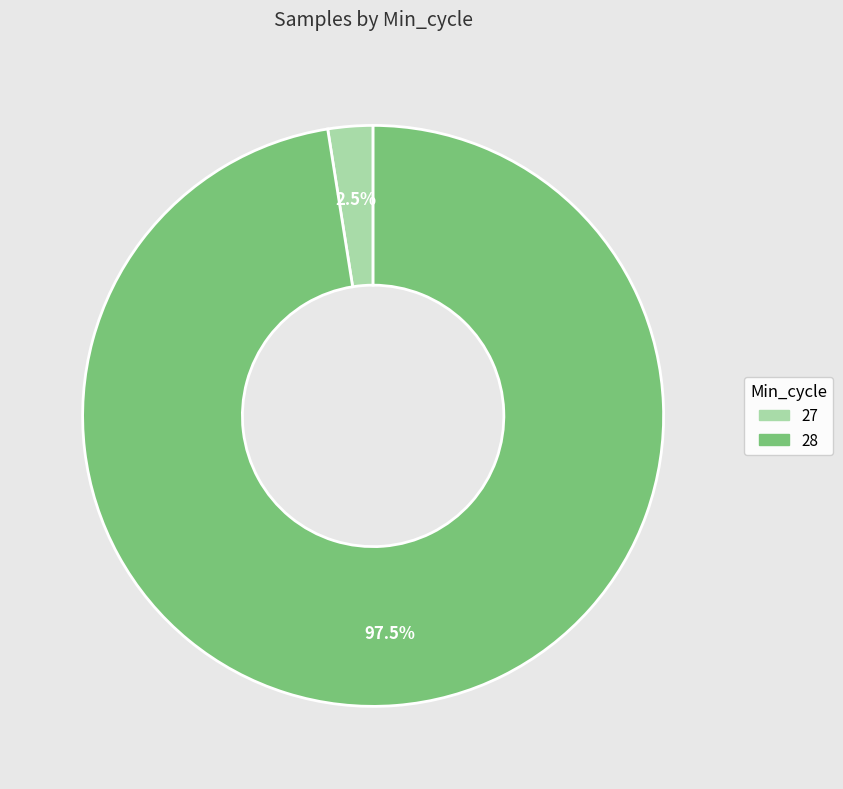

What portion of the pie excludes 28?

2.5%